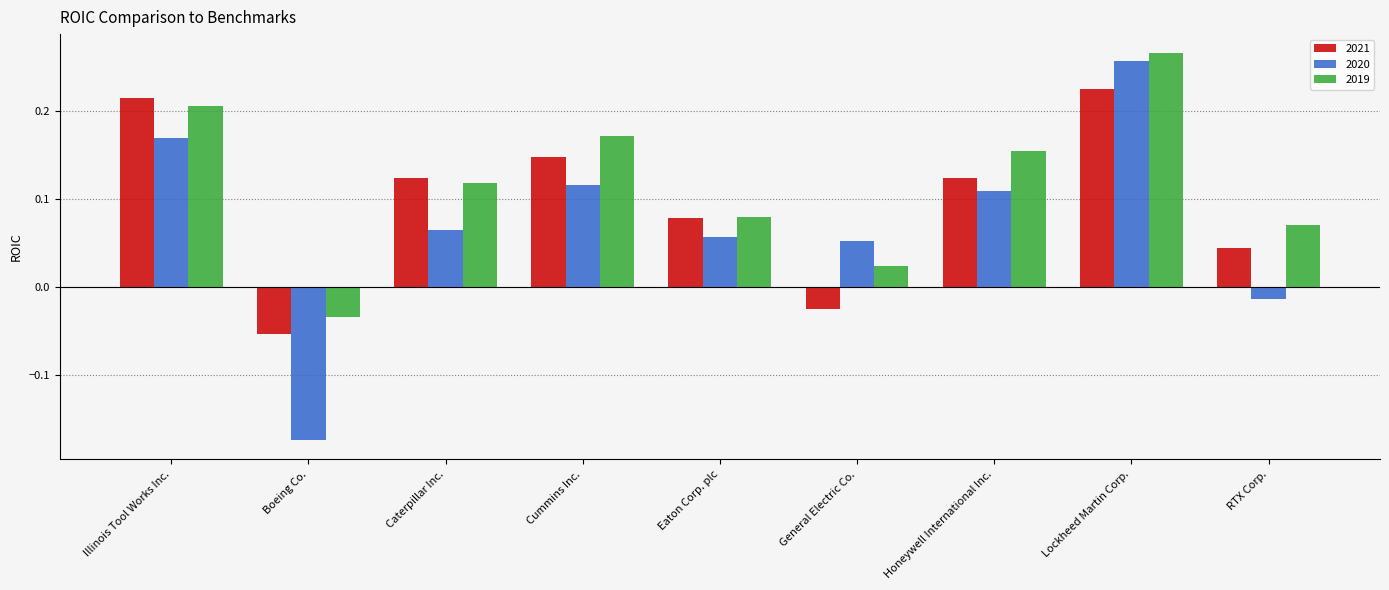

What is the difference between the maximum and minimum values in the 2020 series?

0.4